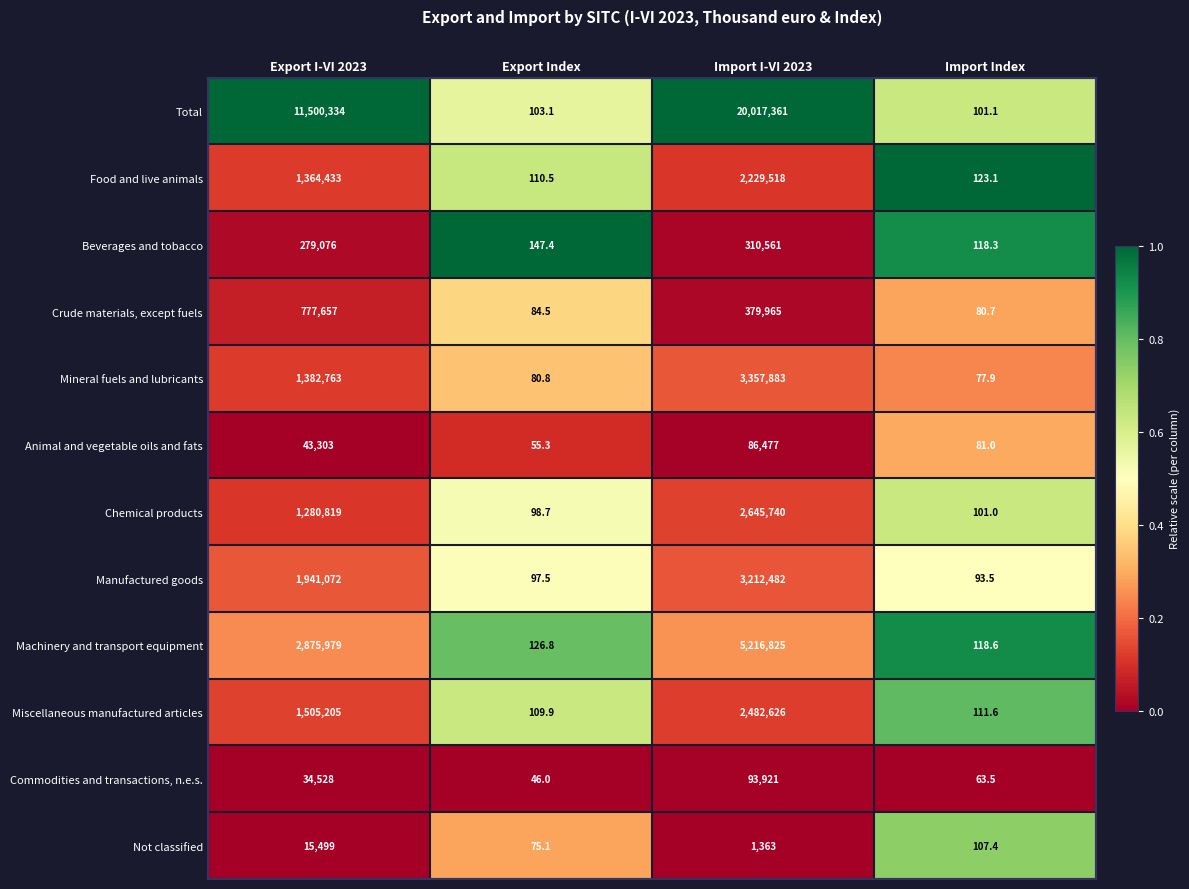

The Mineral fuels and lubricants series shows 80.8 at Export Index. True or false?

True